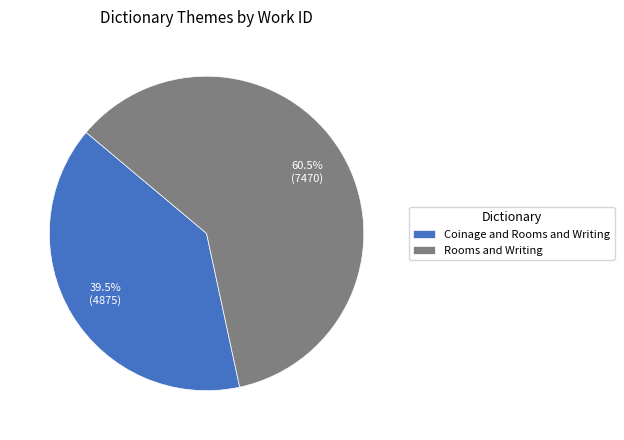

Combined, do Coinage and Rooms and Writing and Rooms and Writing account for over 50%?

Yes